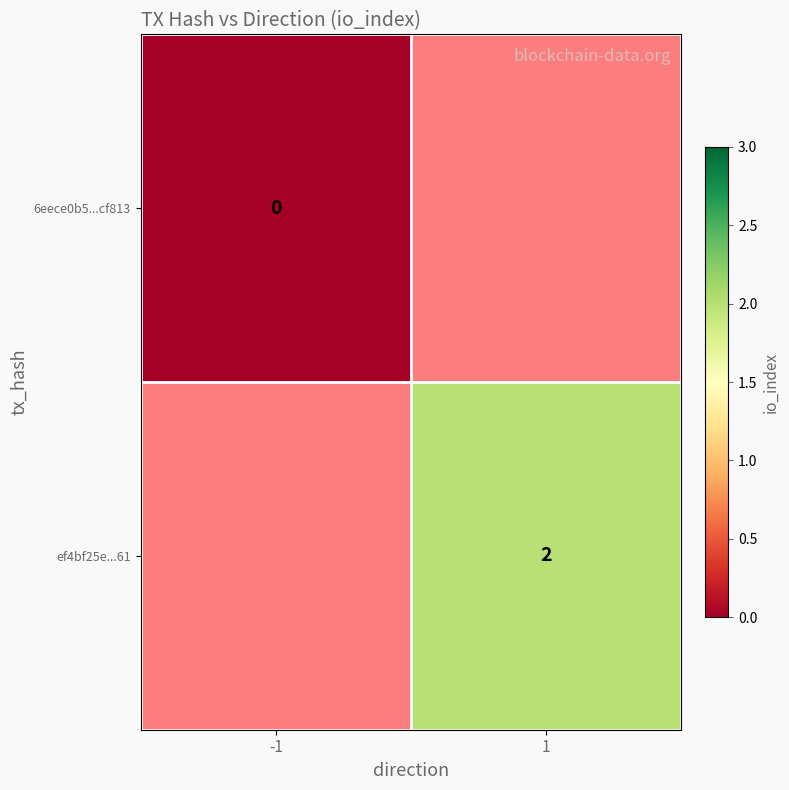

Is the value of ef4bf25e...61 at 1 greater than the value of 6eece0b5...cf813 at -1?

Yes